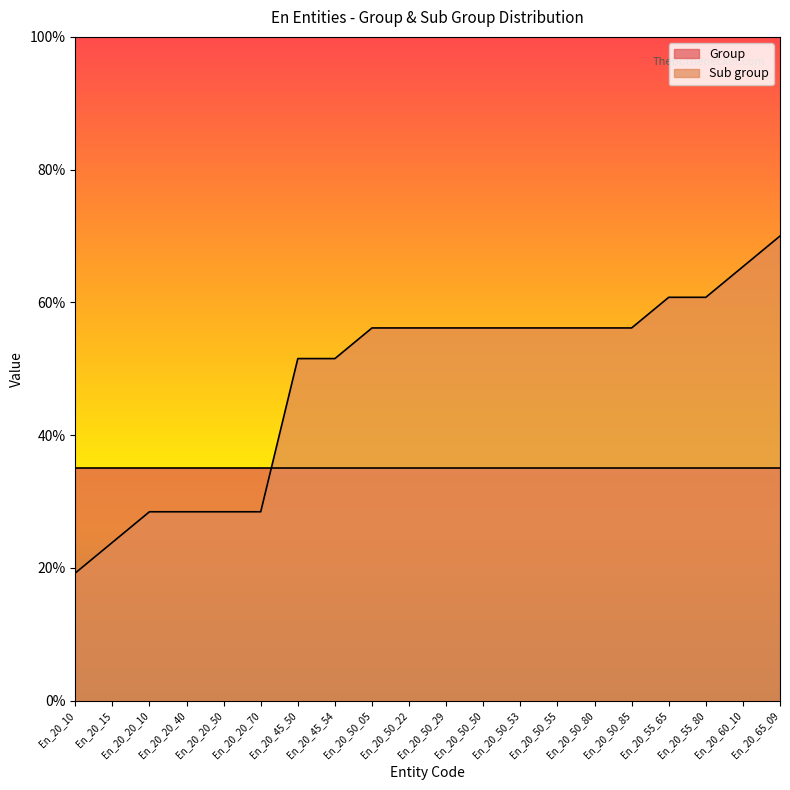

Where is the data nearest to the value 44?

En_20_45_50